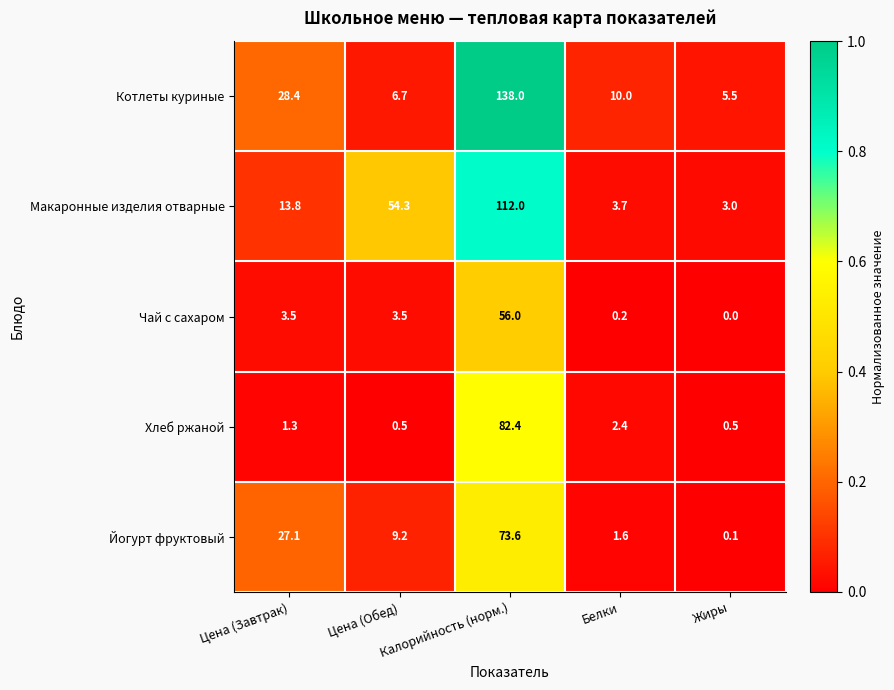

At Цена (Обед), list the series in order from smallest to largest.

Хлеб ржаной, Чай с сахаром, Котлеты куриные, Йогурт фруктовый, Макаронные изделия отварные